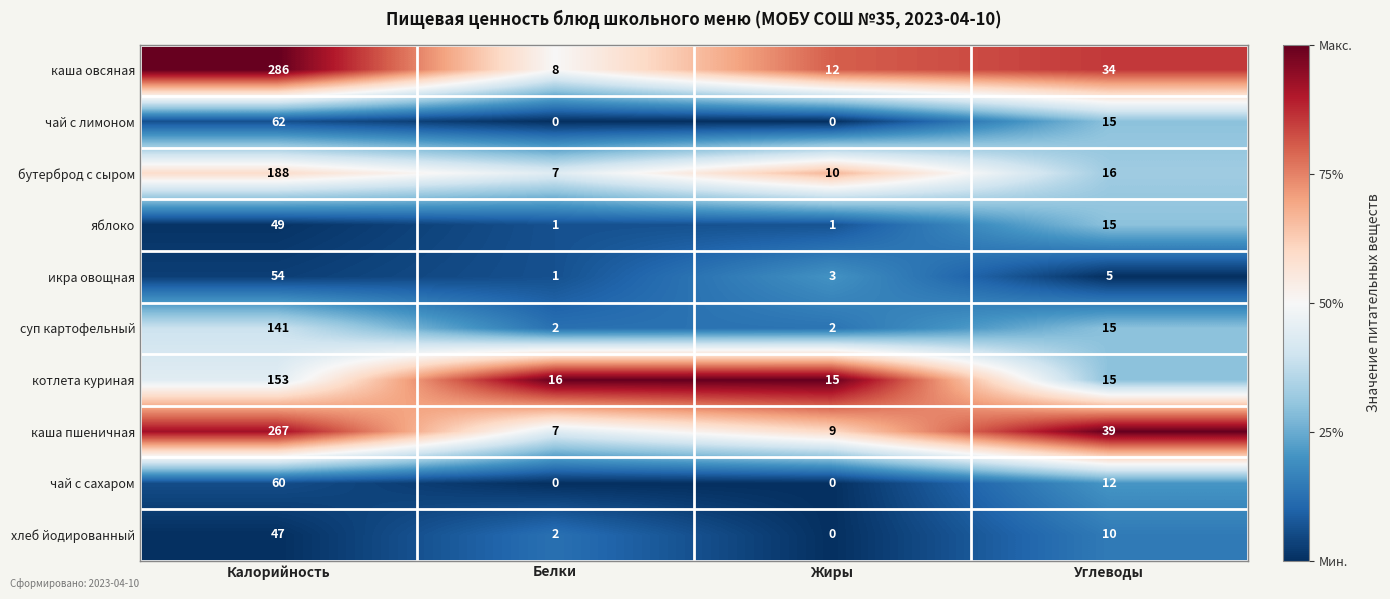

Rank the categories by каша пшеничная value from lowest to highest.

Белки, Жиры, Углеводы, Калорийность